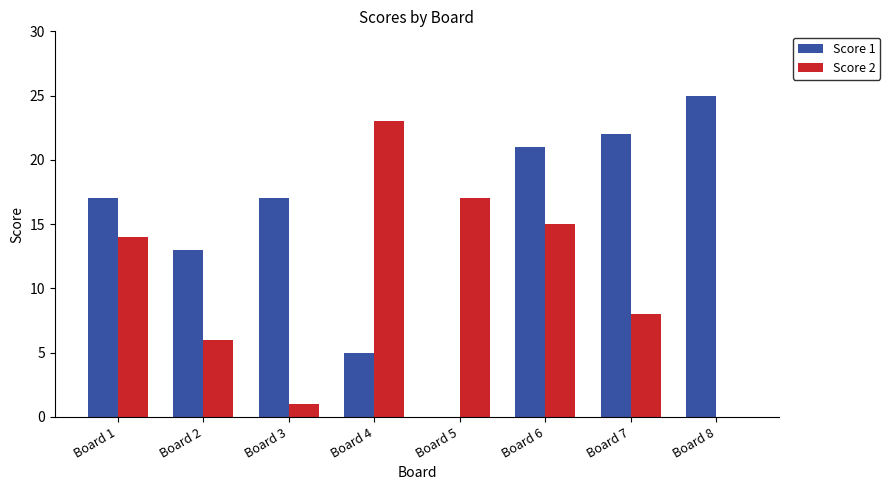

True or false: Score 2 has a value of 1 at Board 3.

True